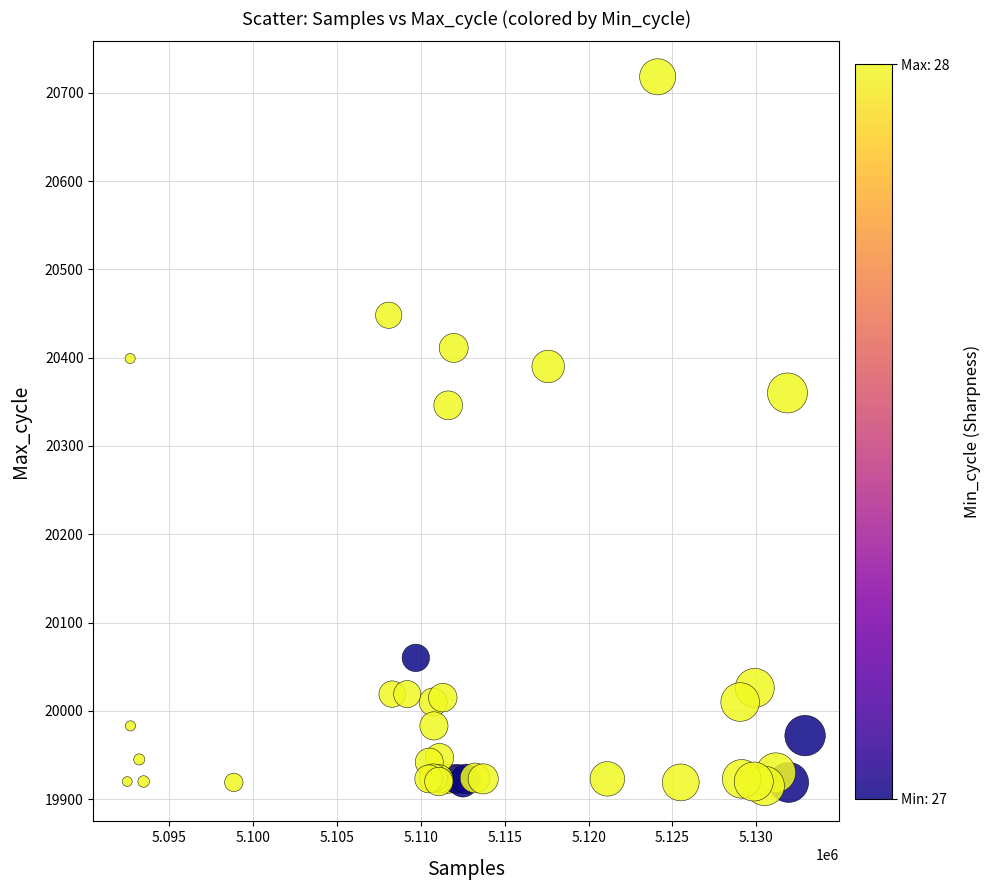

What Y value in the scatter plot is closest to 20316?

20346